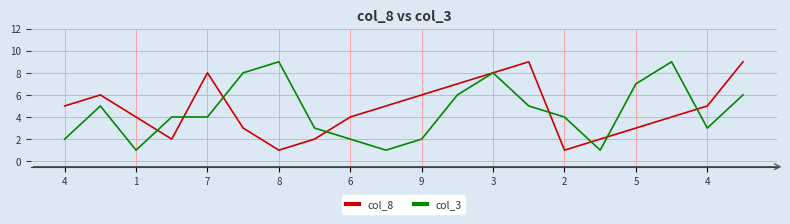

True or false: col_8 has more than 2 interior local peaks.

True